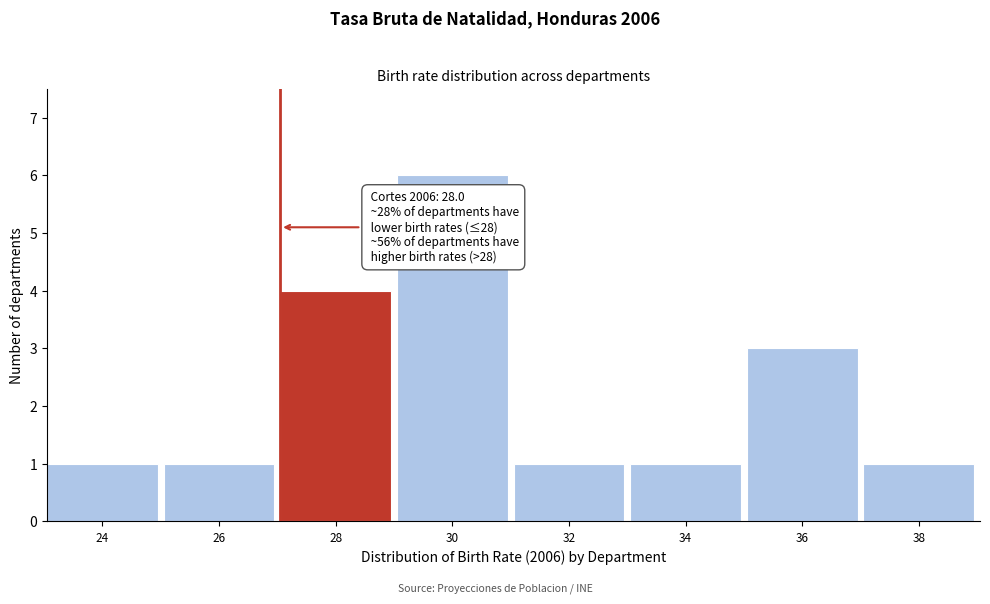

Reading left to right, extract all data points from this chart.

1	1	4	6	1	1	3	1